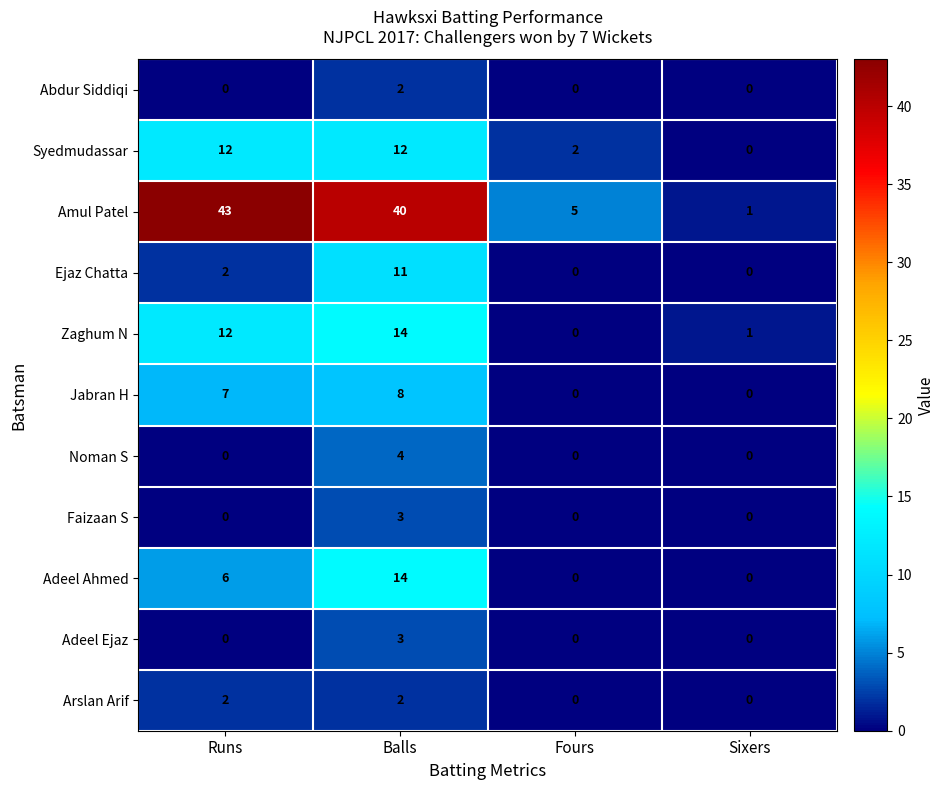

At which label does Amul Patel first exceed 40?

Runs